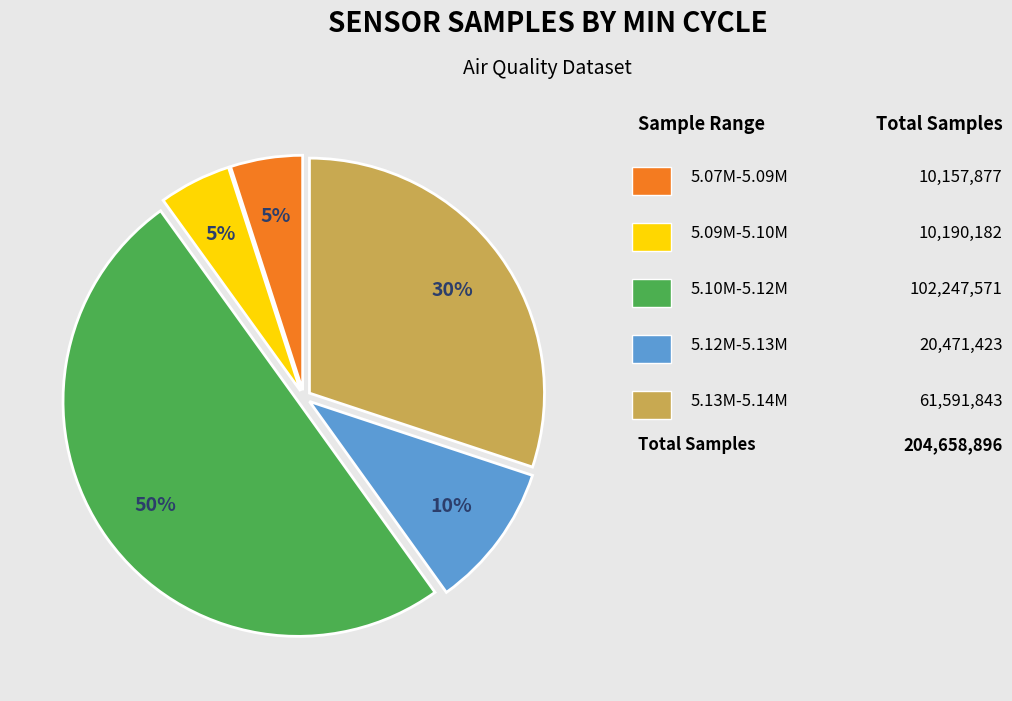

To the nearest percent, what is the average slice percentage?

20%